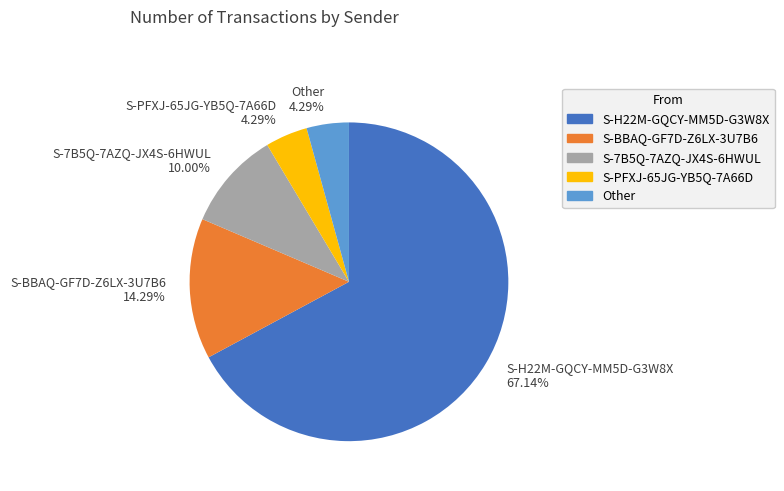

What is the majority slice?

S-H22M-GQCY-MM5D-G3W8X